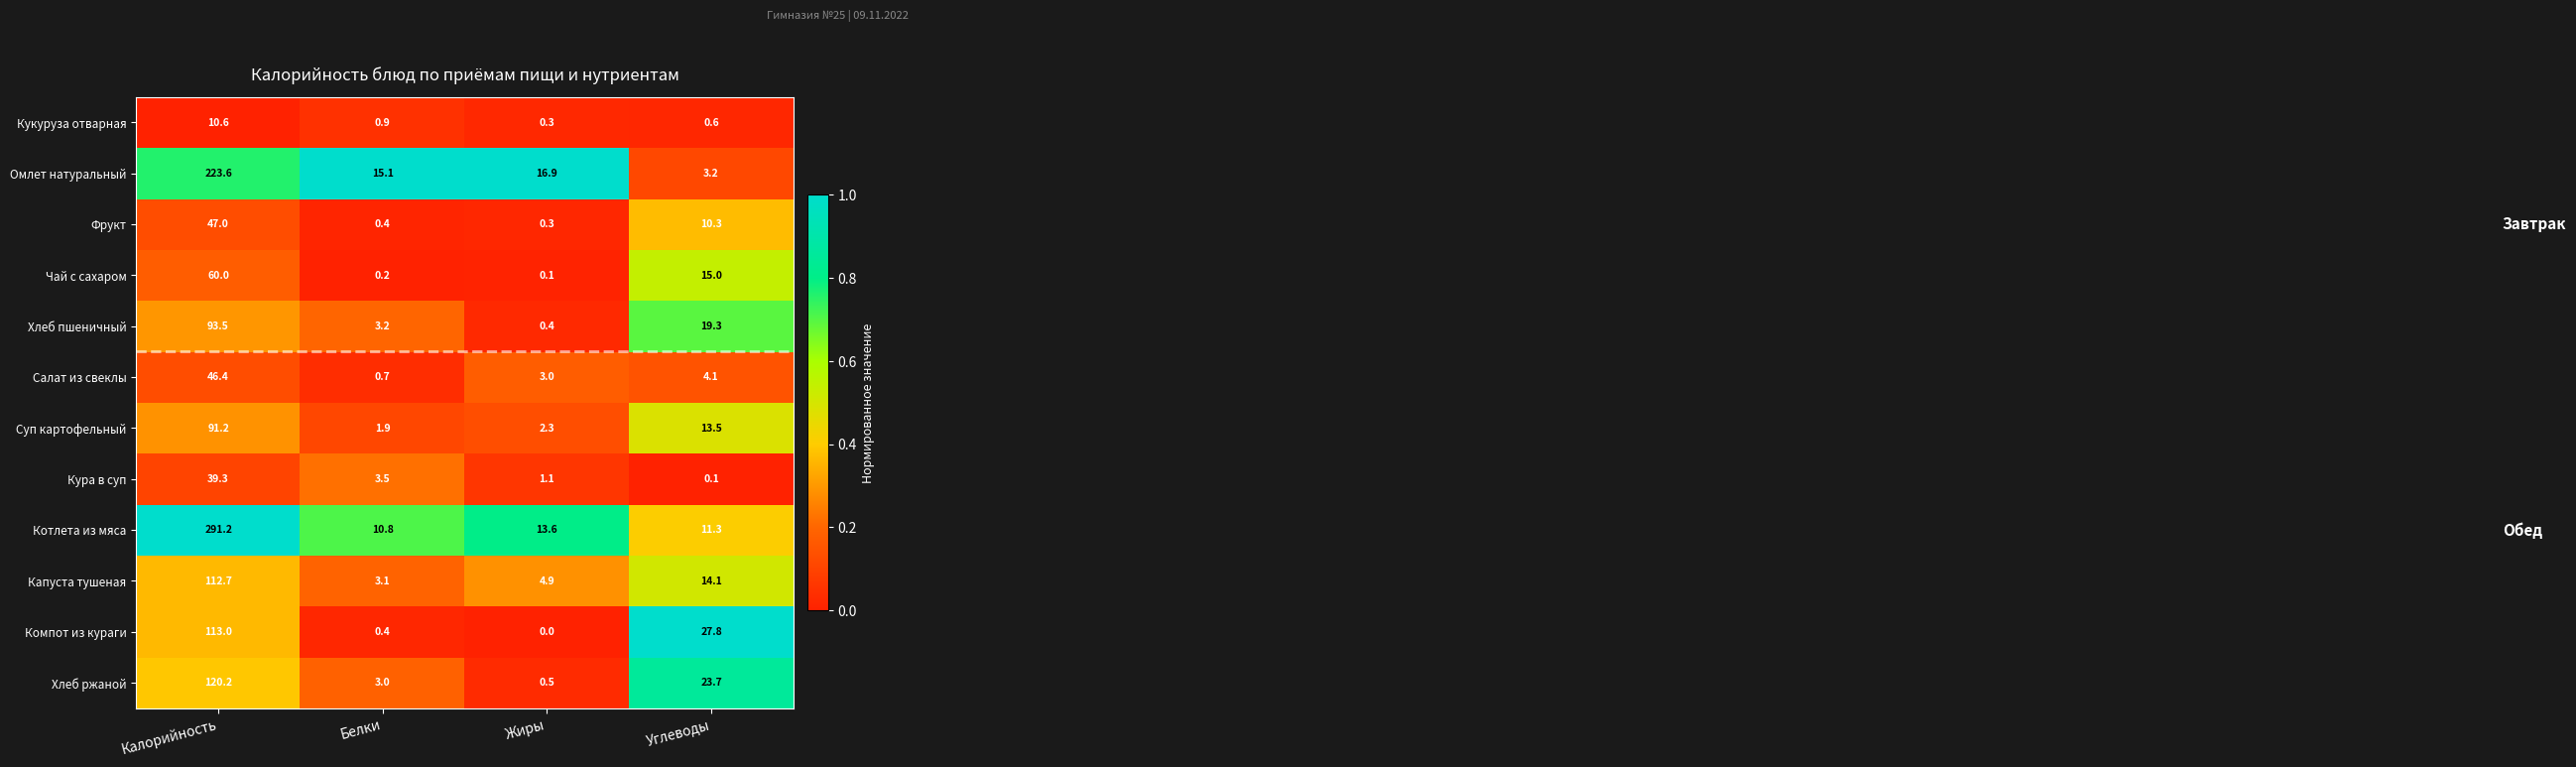

Rank the series at Калорийность from lowest to highest value.

Кукуруза отварная, Кура в суп, Салат из свеклы, Фрукт, Чай с сахаром, Суп картофельный, Хлеб пшеничный, Капуста тушеная, Компот из кураги, Хлеб ржаной, Омлет натуральный, Котлета из мяса